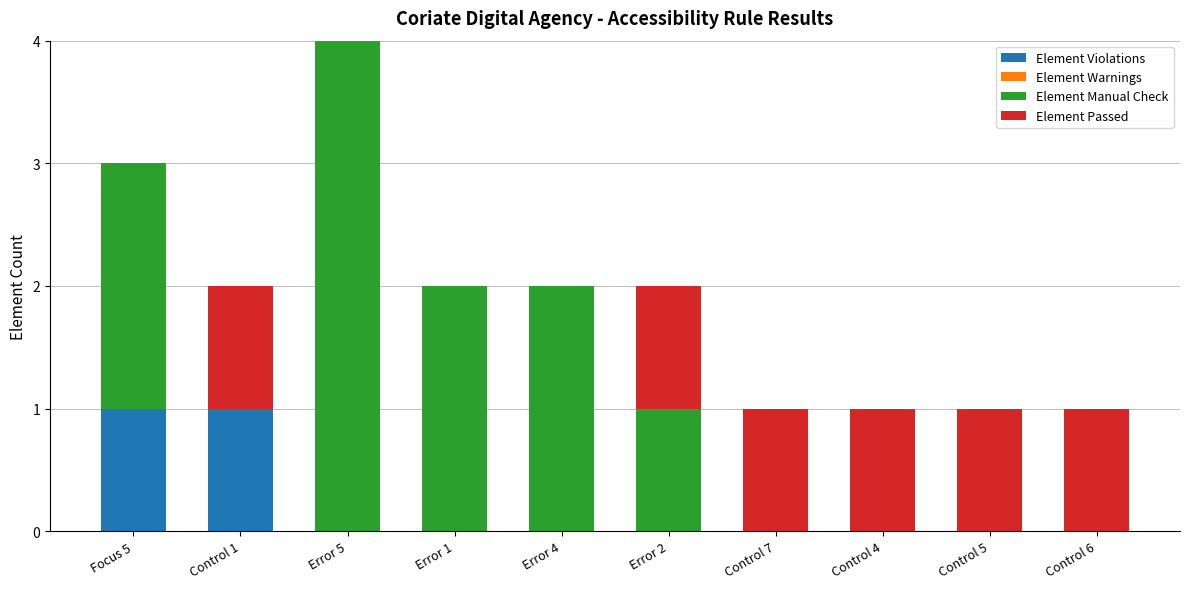

Does the chart contain stacked bars?

Yes